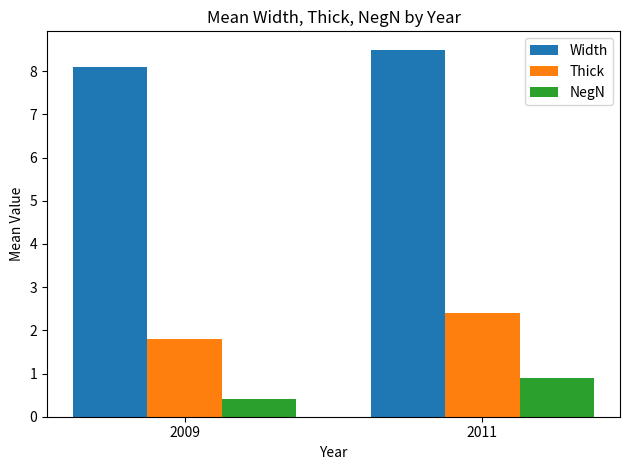

The value of Width at 2009 is 8.1. True or false?

True